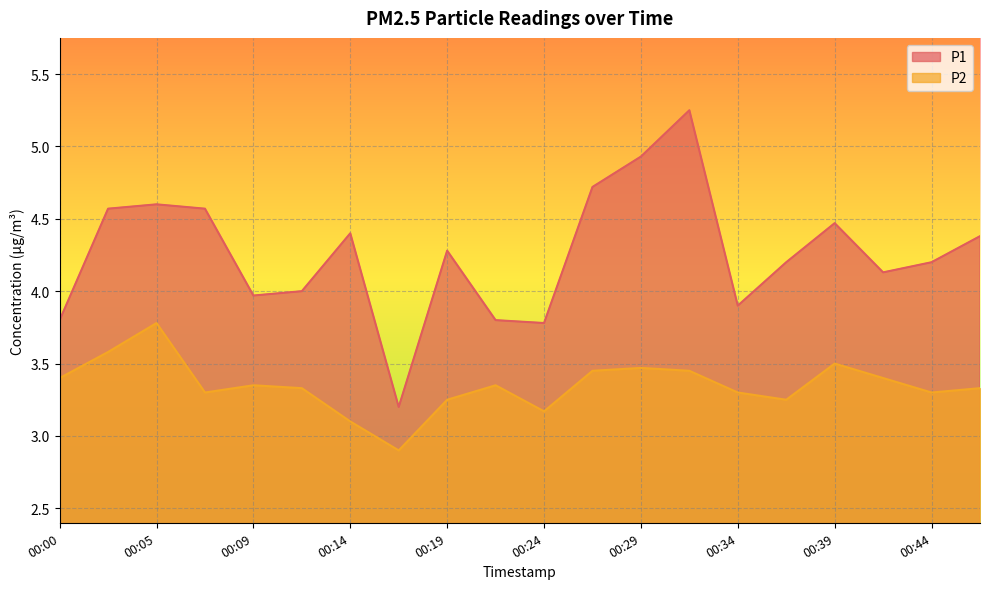

True or false: P1 has a value of 2.4 at 00:00.

False